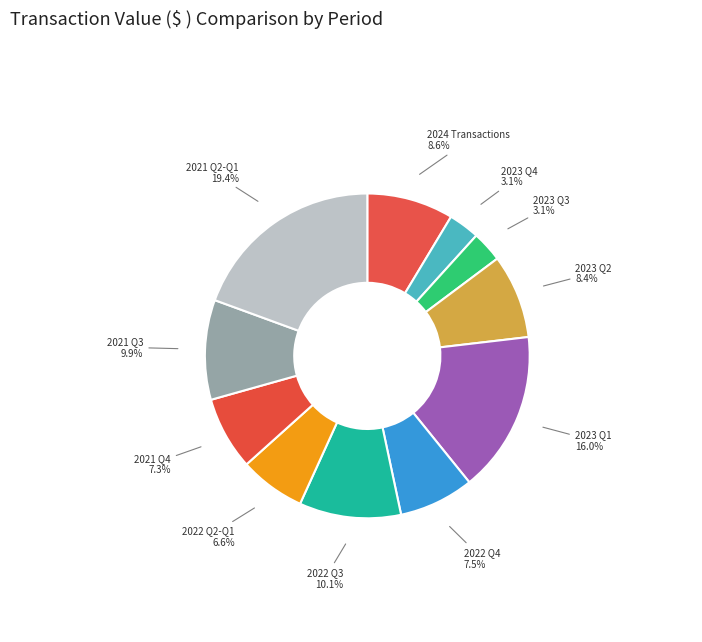

Count the number of slices in the pie.

11